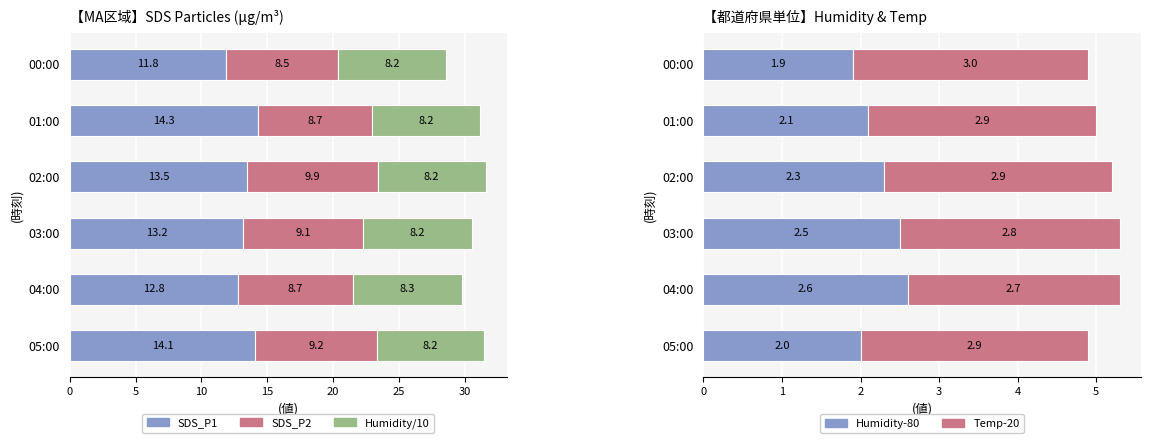

What value does the SDS_P1 series have at 00:00?

11.8